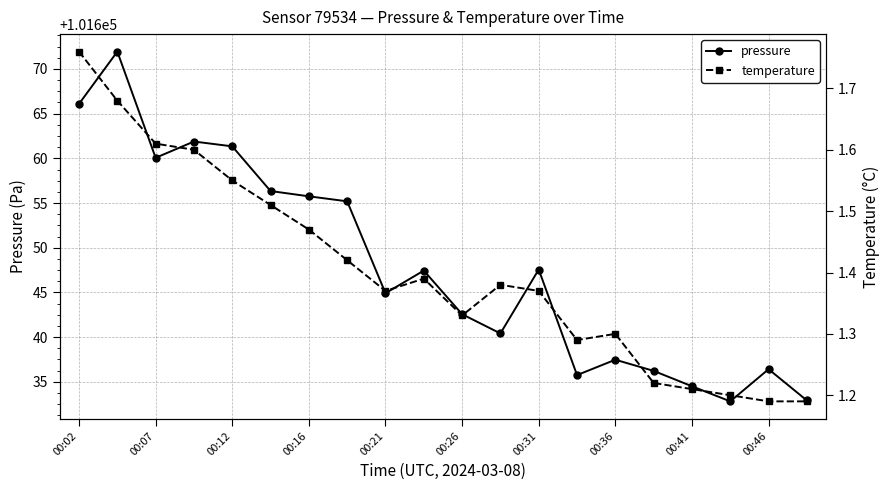

In pressure, how many points are lower than both neighbors (excluding endpoints)?

5